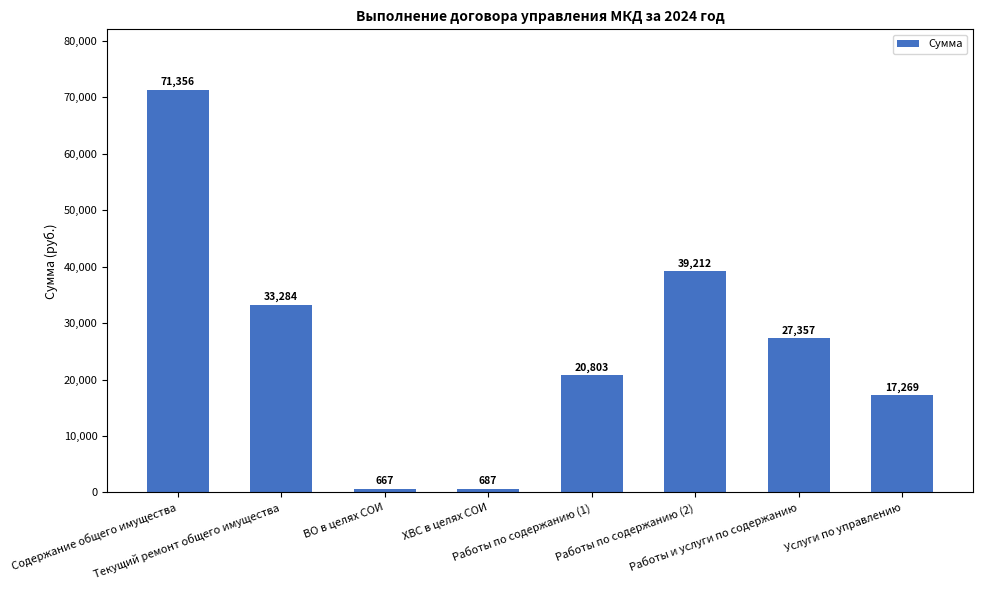

Are the bars horizontal?

No